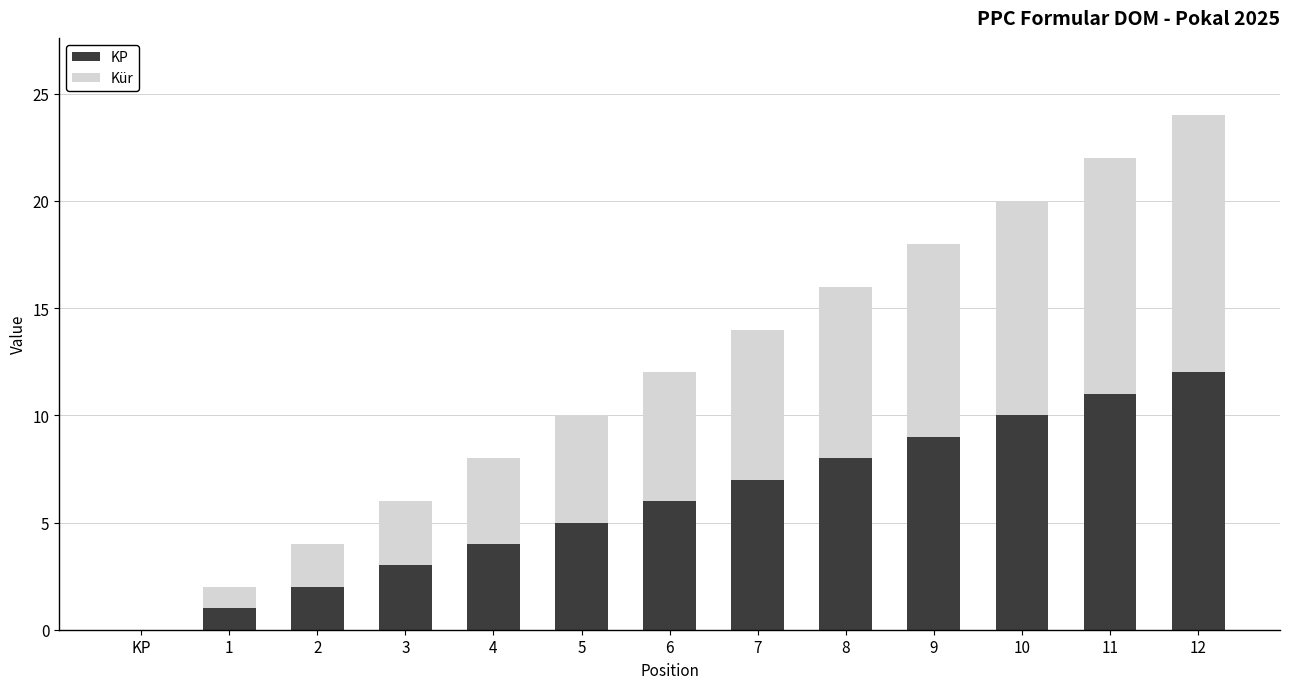

What is the average value of the KP series?

6